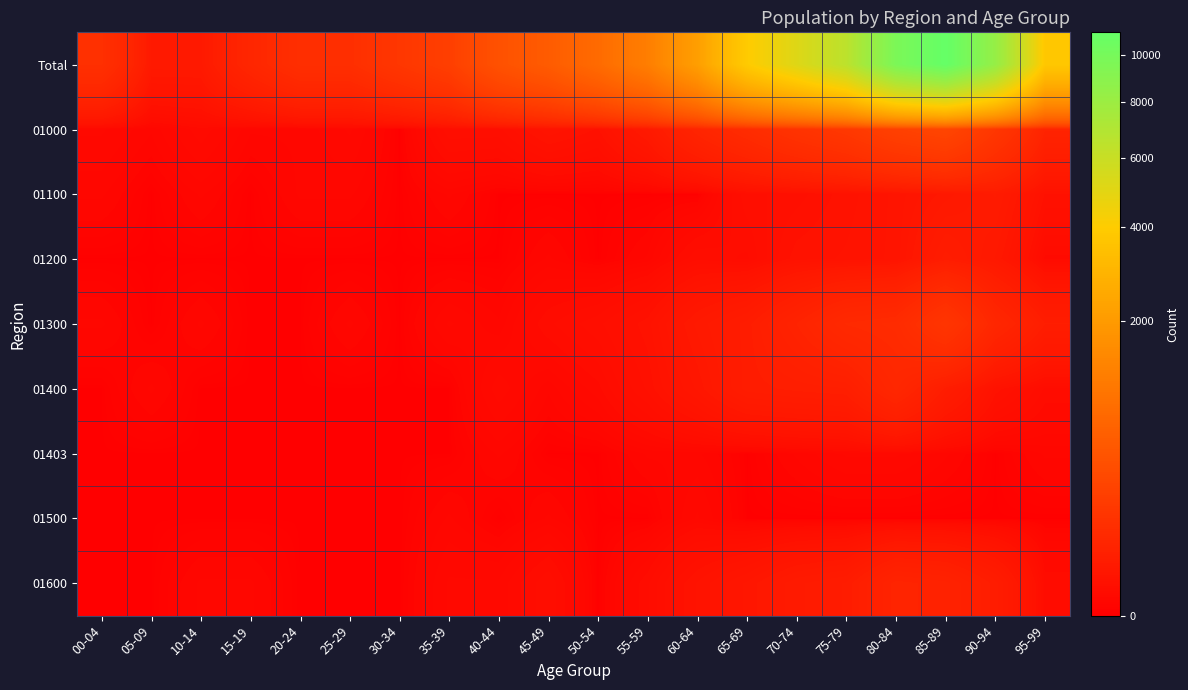

Which series has the largest range (max minus min)?

Total